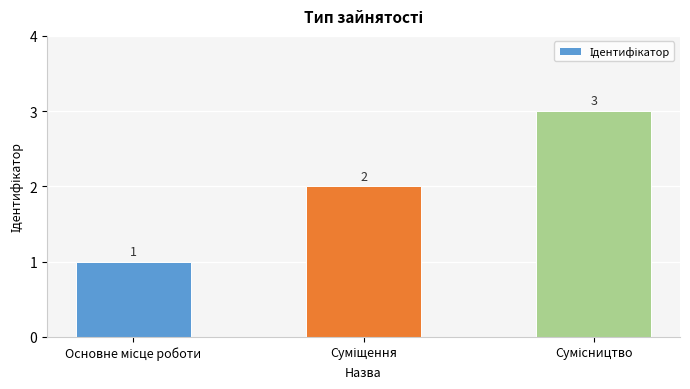

What is the maximum value shown in the chart?

3